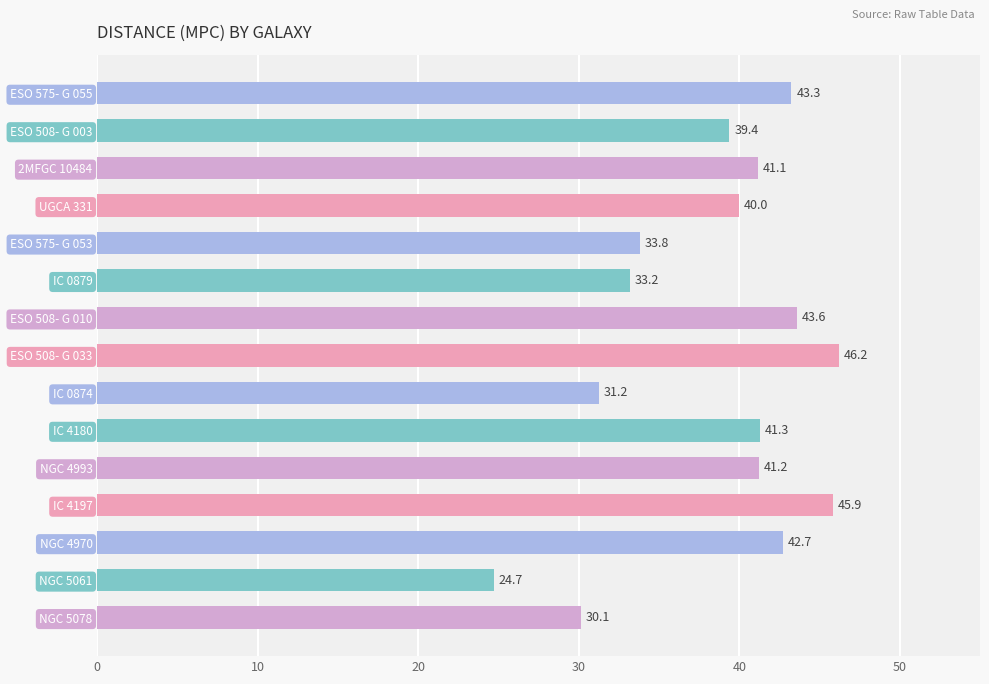

Which label corresponds to the smallest value in the chart?

NGC 5061